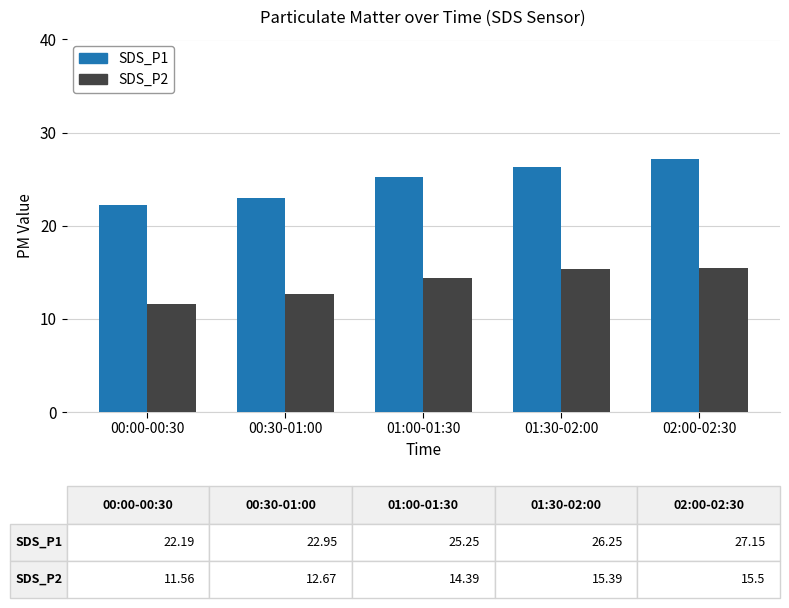

Are the bars horizontal?

No